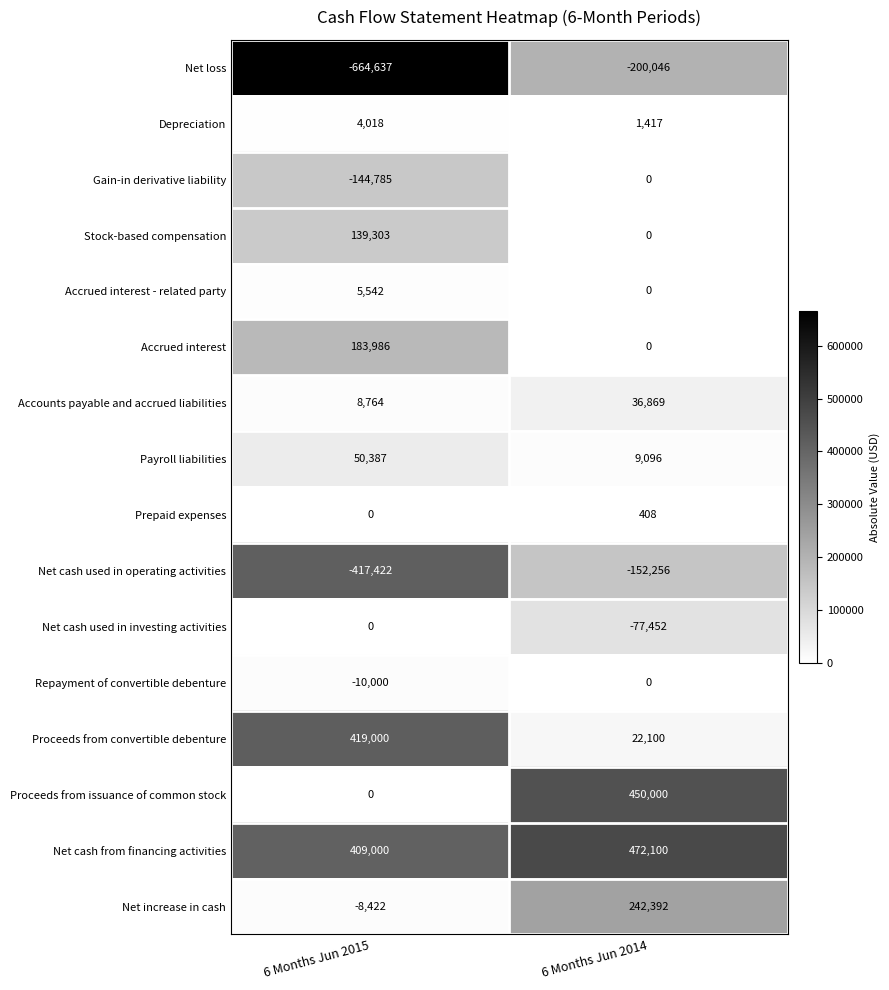

Which series has the largest total across all categories?

Net cash from financing activities